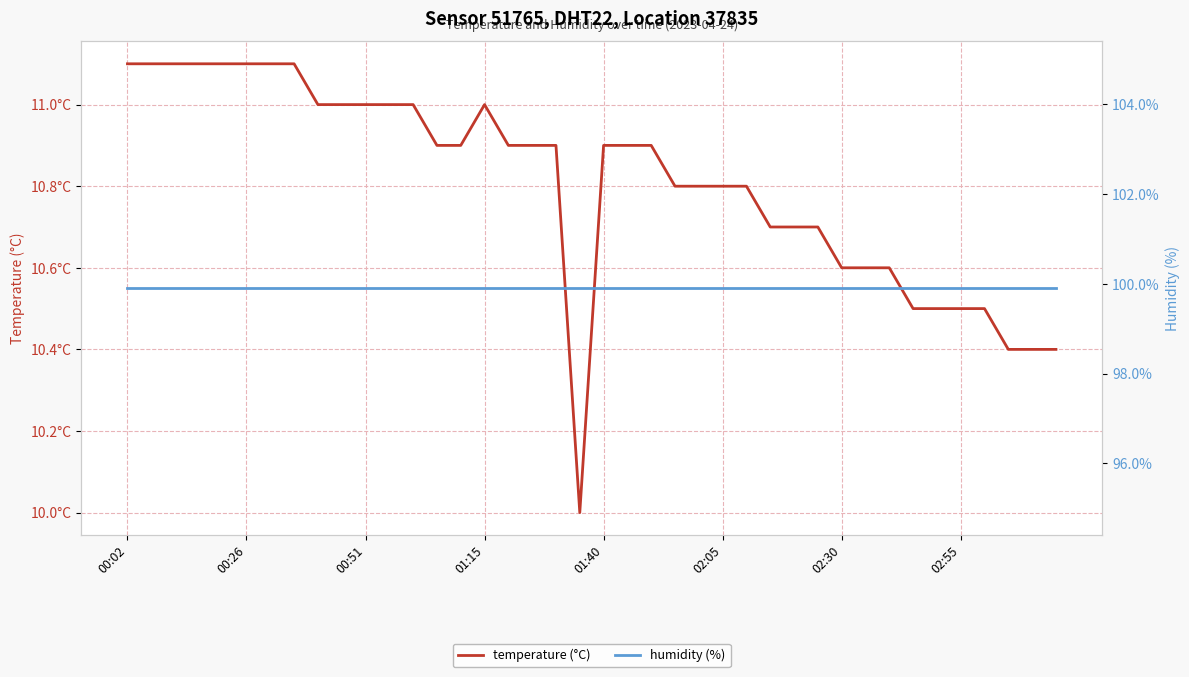

The value of temperature (°C) at 12 is 11.0. True or false?

True